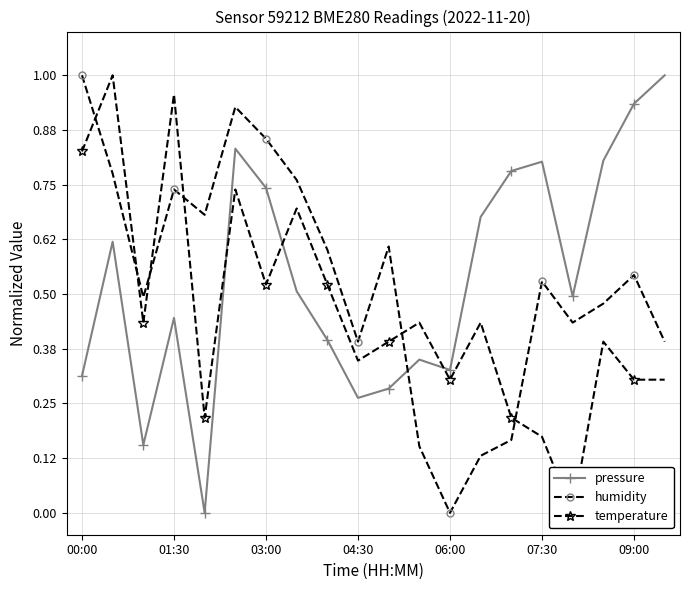

Rank the series by their maximum value, from highest to lowest.

pressure, humidity, temperature